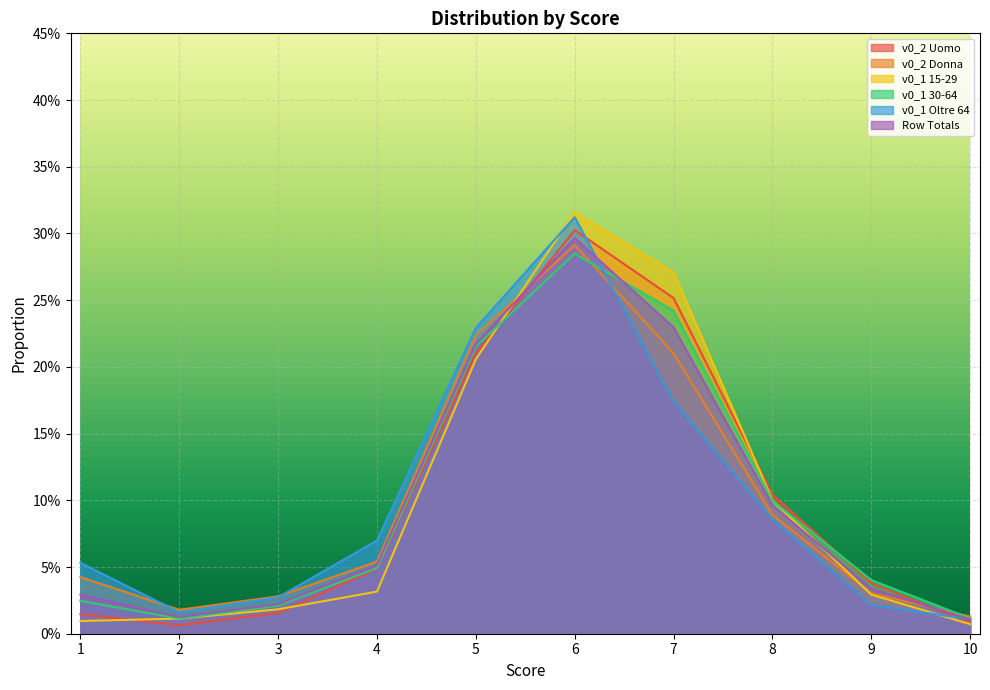

Where is the first local maximum for v0_1 Oltre 64?

6